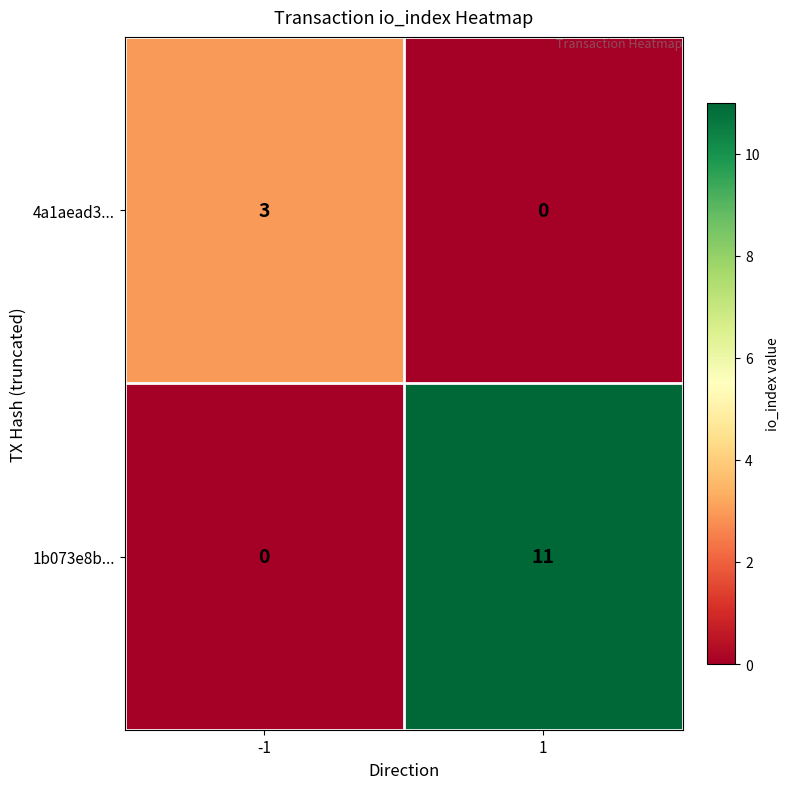

How many data points does each series have?

2